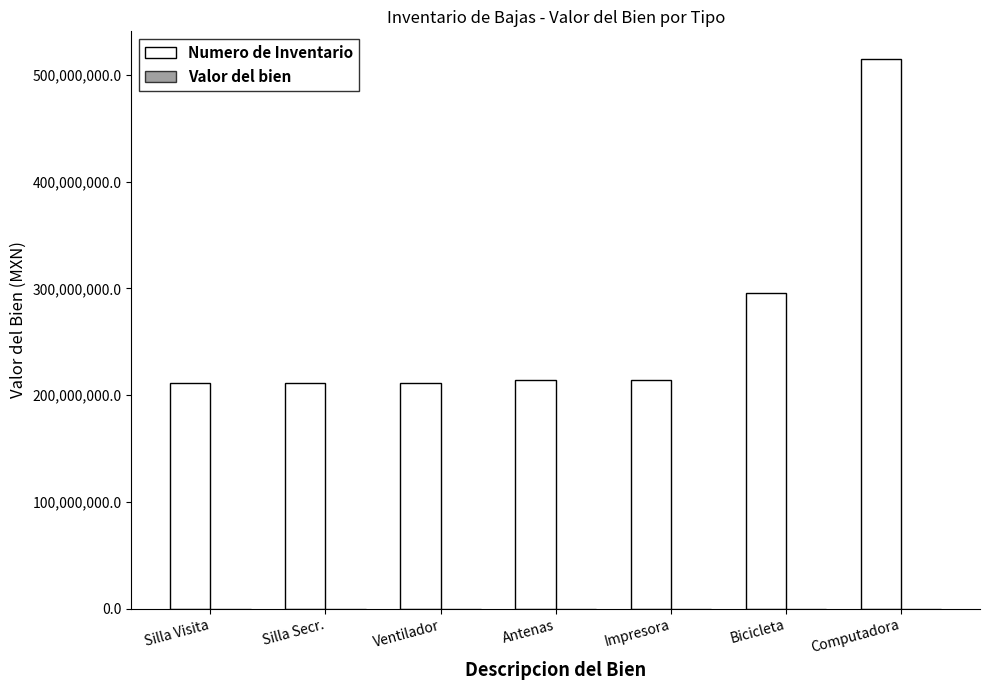

Which series has the largest total across all categories?

Numero de Inventario